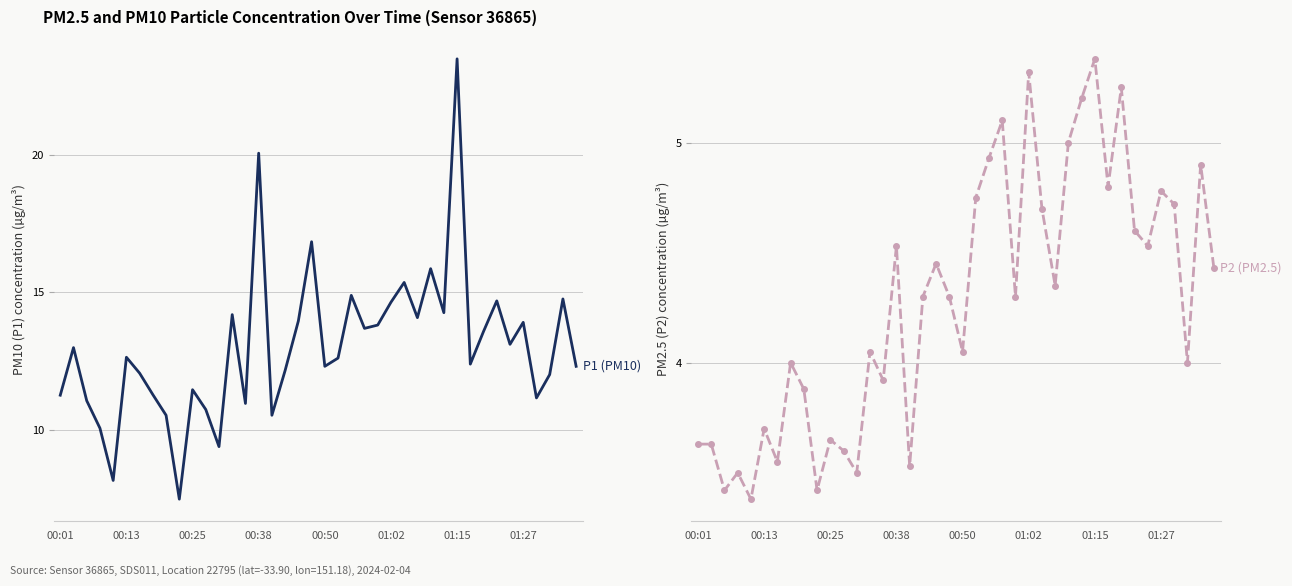

In P2, how many points are higher than both neighbors (excluding endpoints)?

13